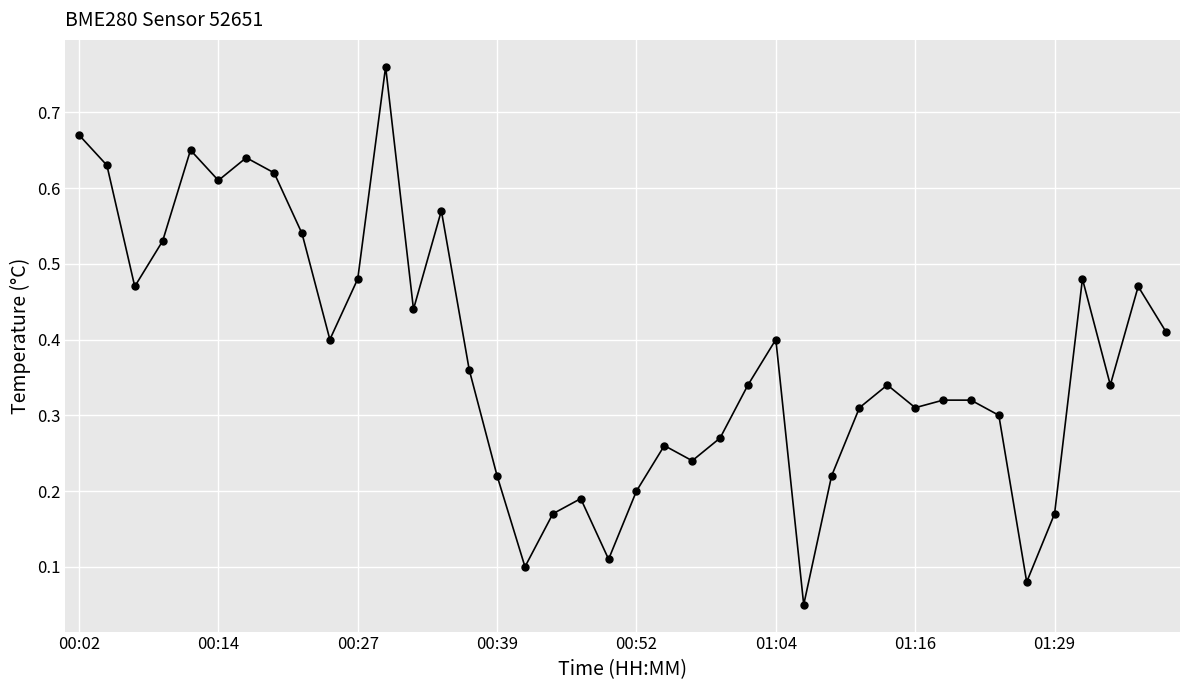

Does the chart have visible grid lines?

Yes